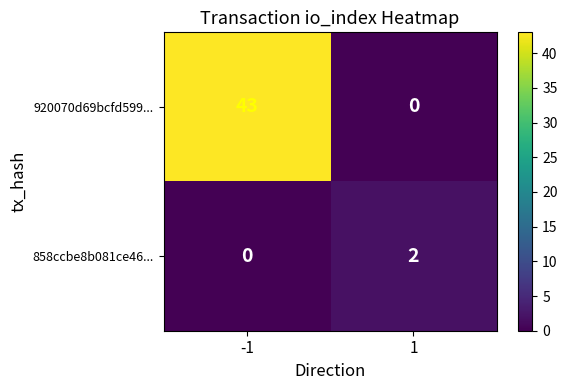

What is the greatest value displayed?

43